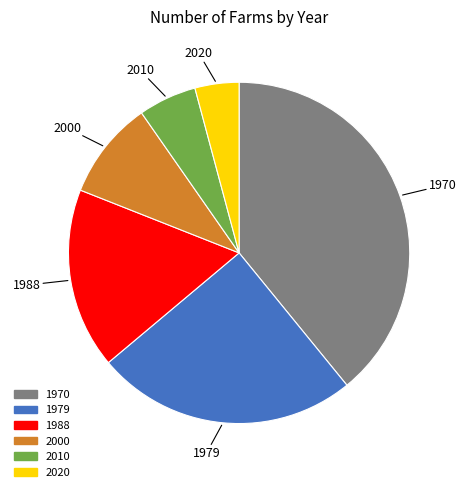

Count the number of slices in the pie.

6